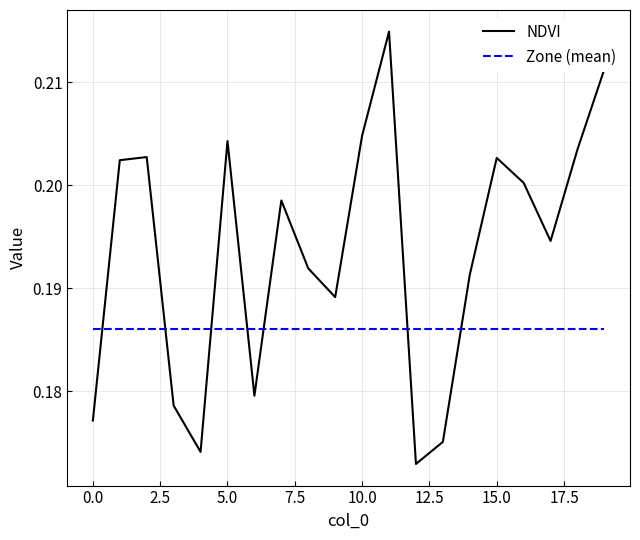

Which series has the largest total across all categories?

NDVI